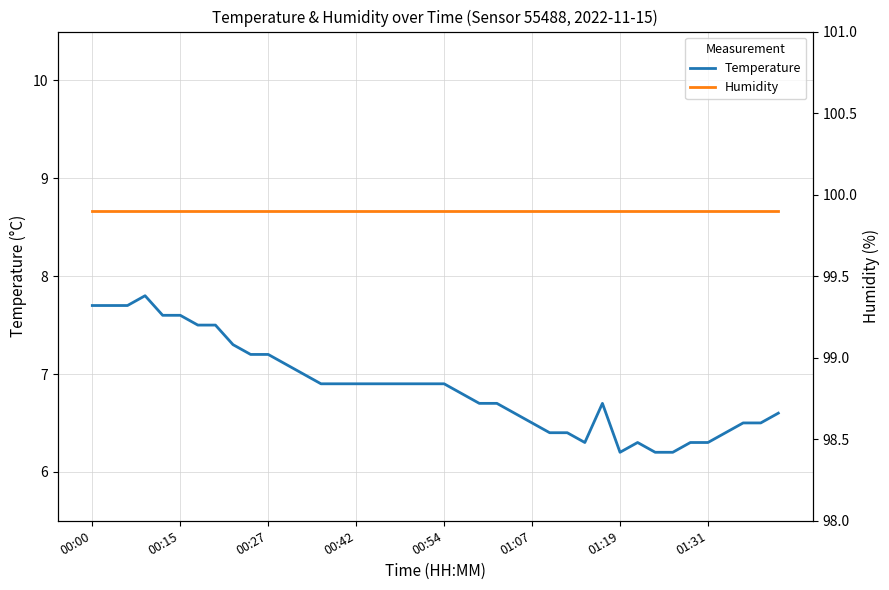

Between 00:54 and 35, which series saw the biggest shift?

Temperature